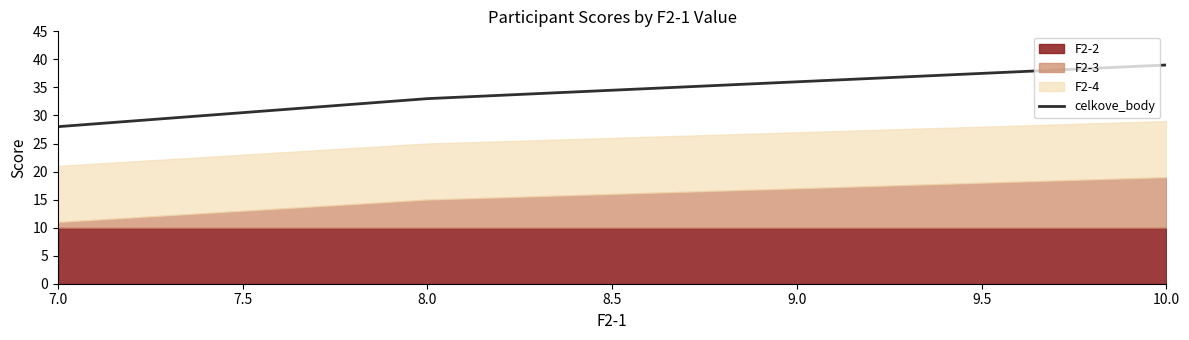

What is the difference between the second highest and minimum values?

8